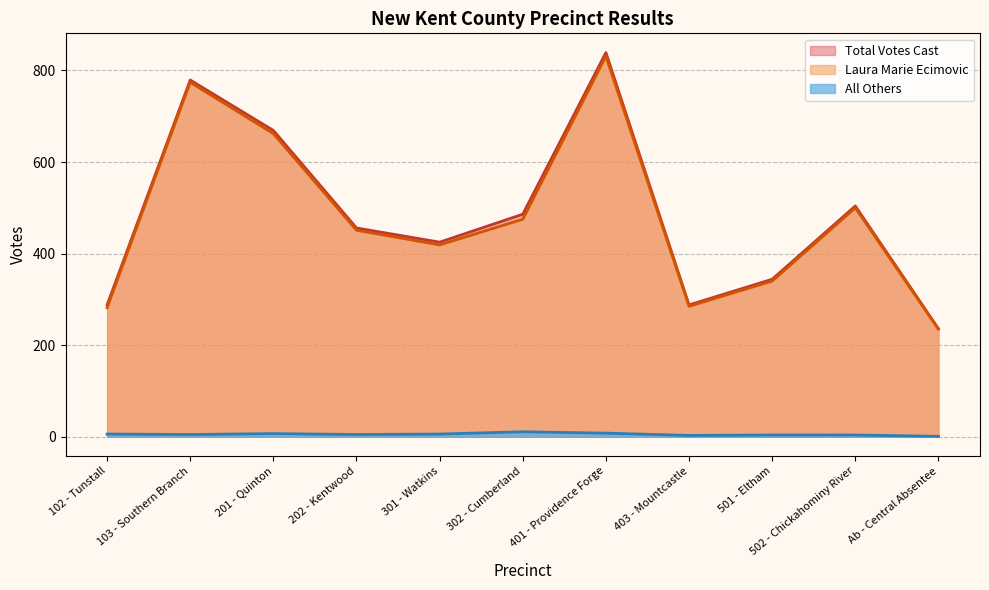

What is the maximum value shown in the chart?

839